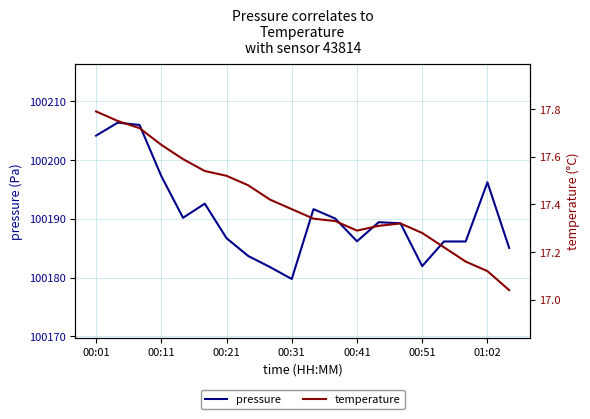

What position from the right is 16?

4